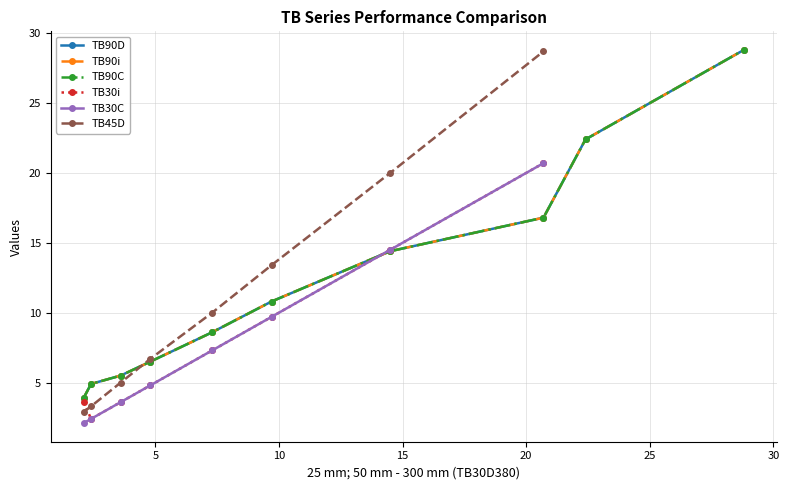

True or false: the data has more than 2 interior local peaks.

False